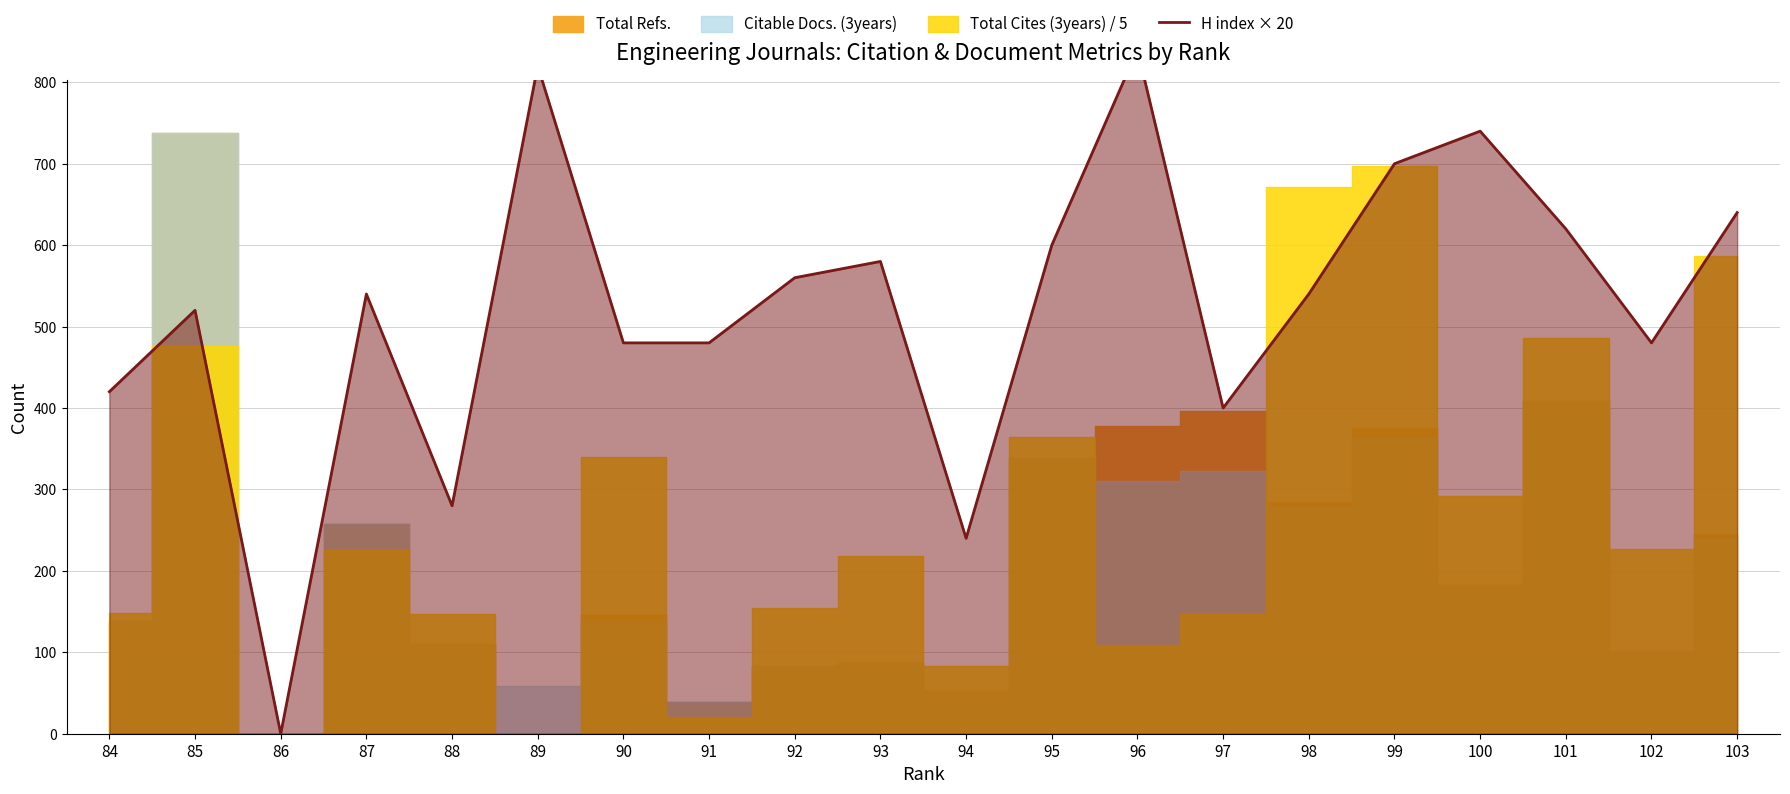

Where is the data nearest to the value 420?

84